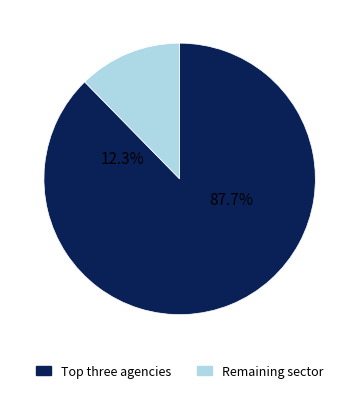

Does 37 represent more than half of the total?

No